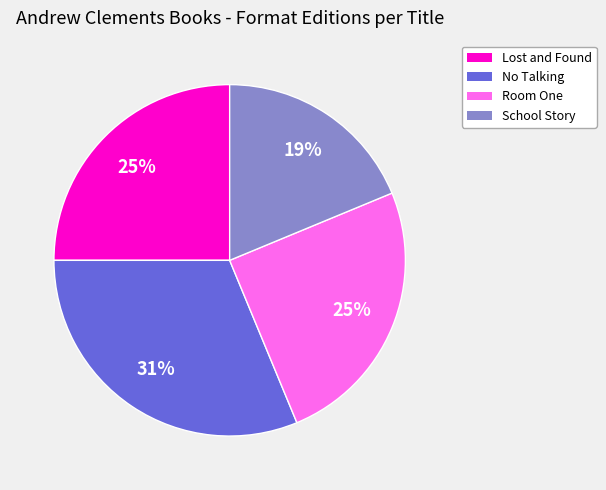

What percentage is the No Talking slice, to the nearest percent?

31%